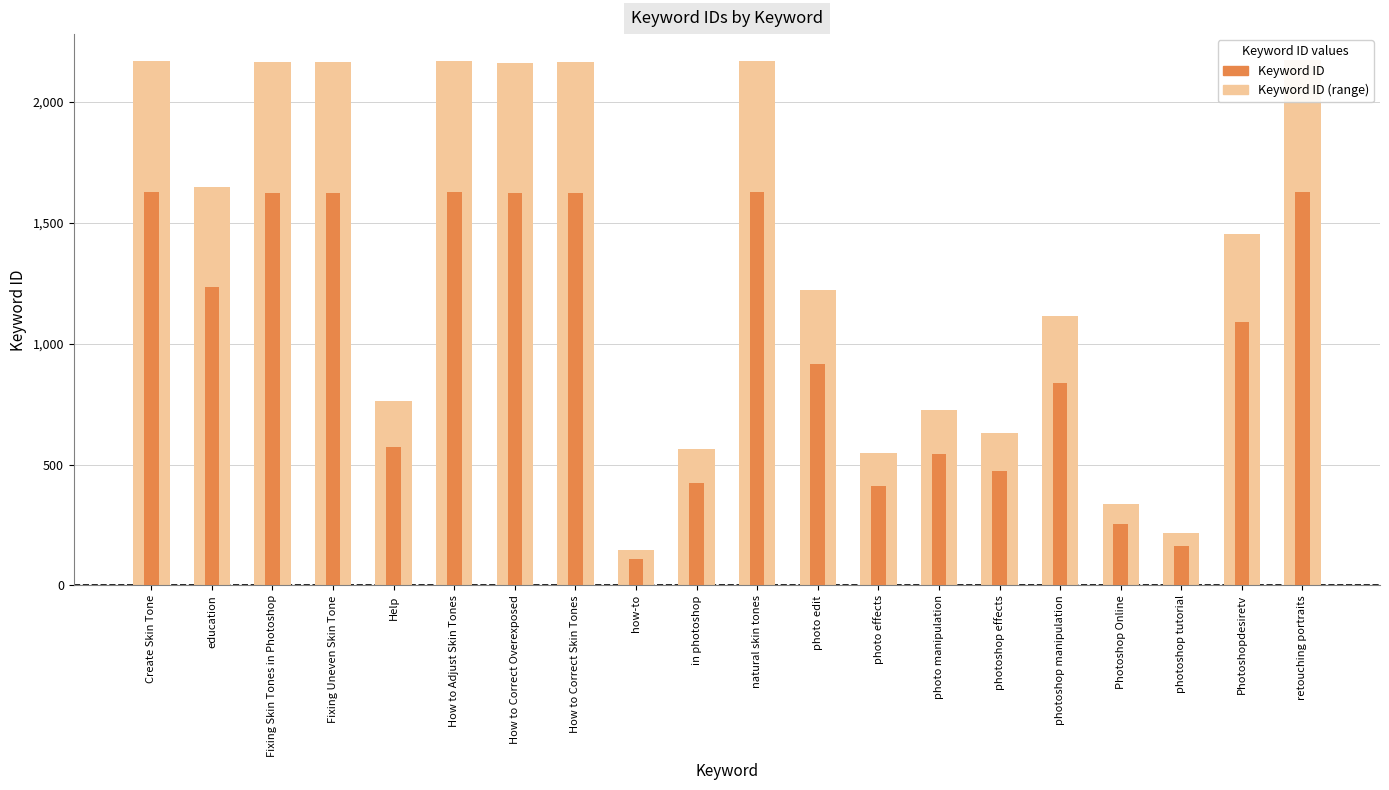

How many data points in Keyword ID are above 1090?

10